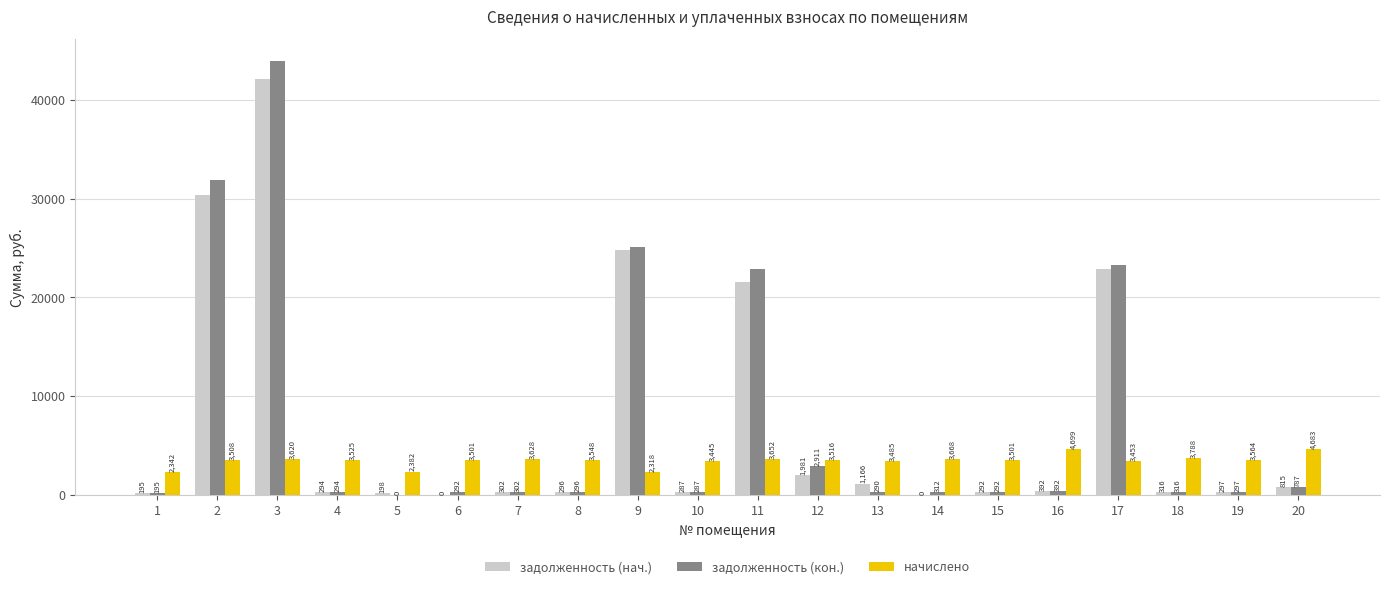

Where does the начислено series first go above 3524?

3